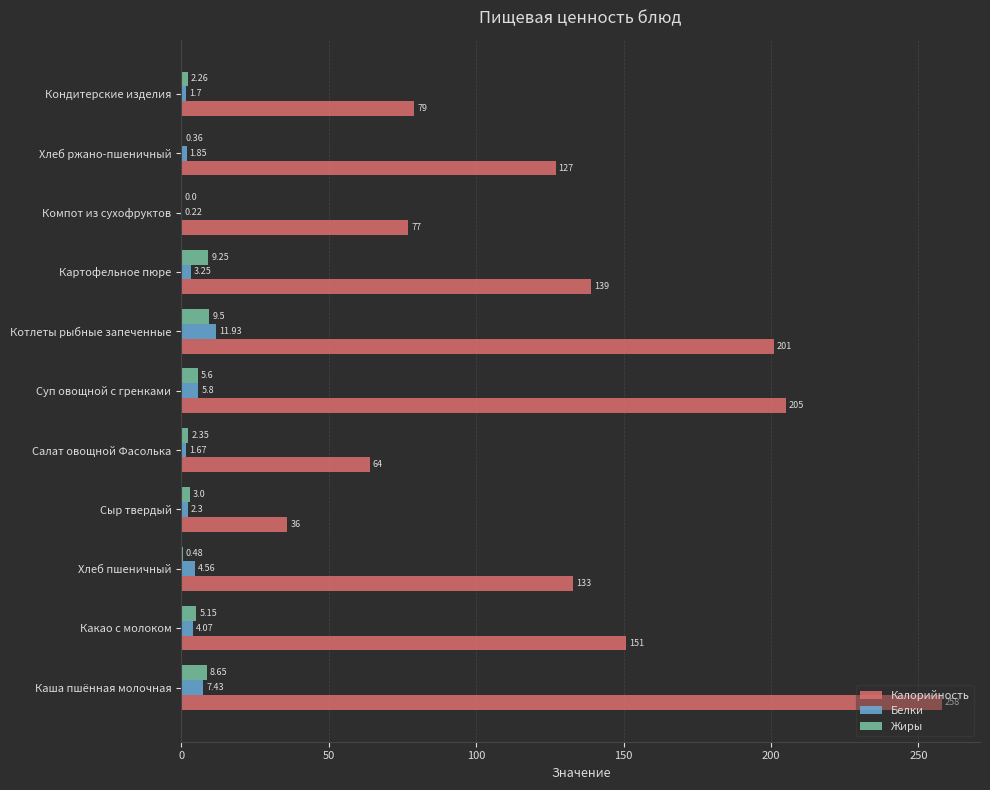

At which category does the chart reach its peak across all series?

Каша пшённая молочная